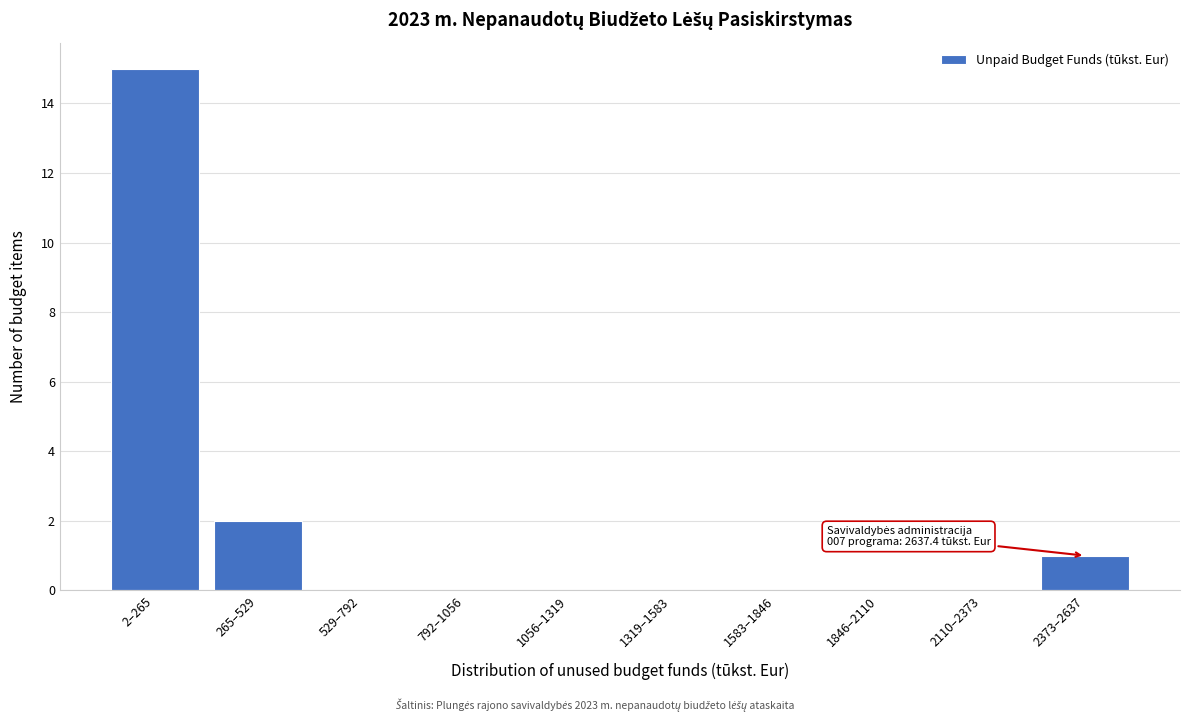

Reading left to right, transcribe all the data shown in this chart.

2–265=15	265–529=2	529–792=0	792–1056=0	1056–1319=0	1319–1583=0	1583–1846=0	1846–2110=0	2110–2373=0	2373–2637=1